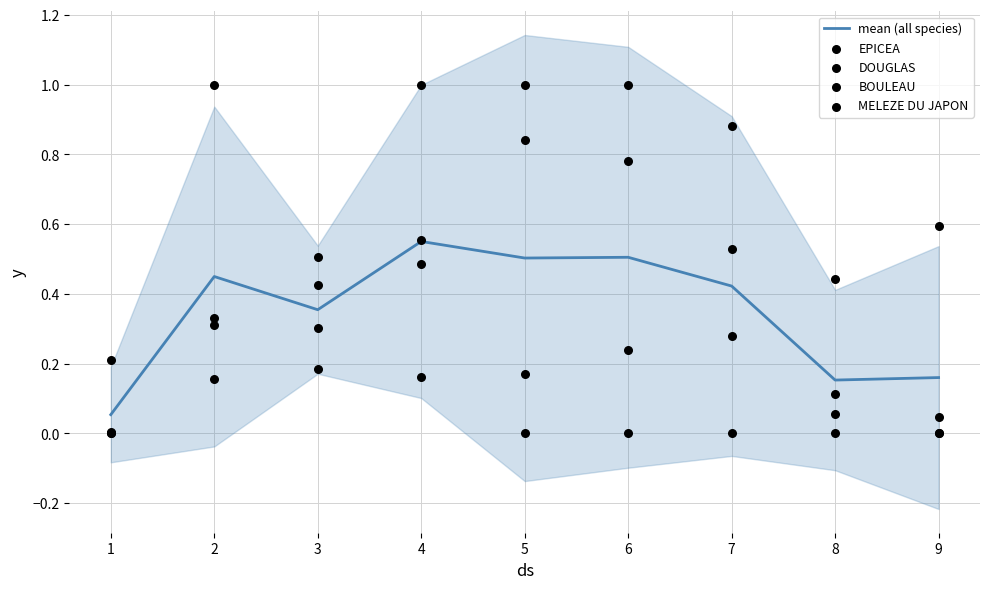

Which series has the largest total across all categories?

DOUGLAS